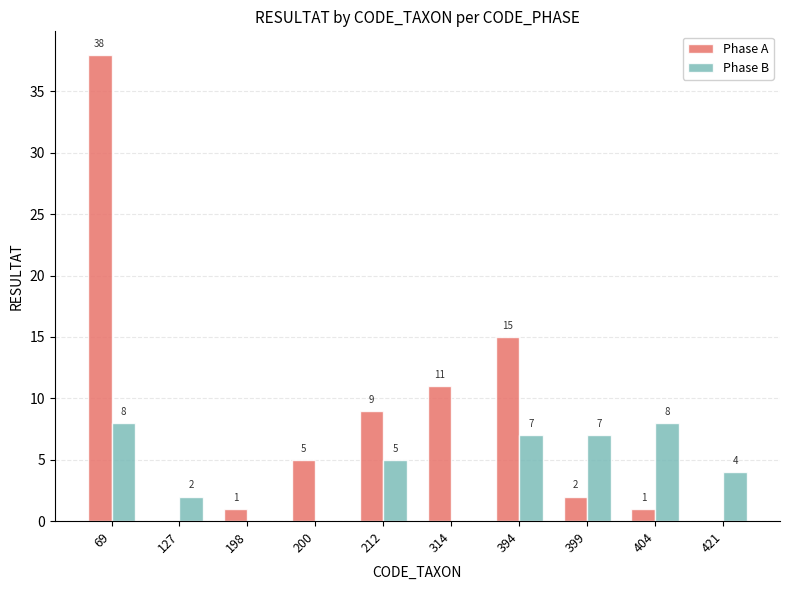

Which category has the highest value across all series?

69